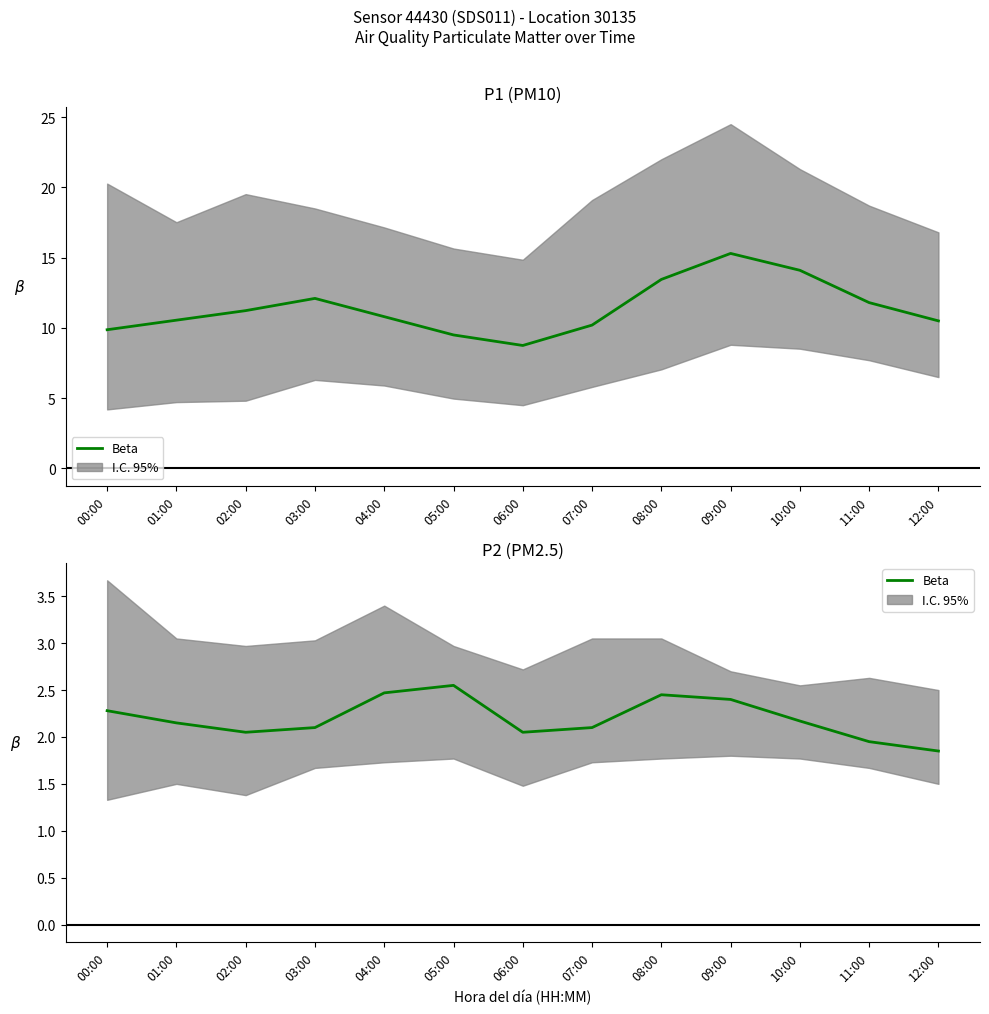

The chart shows a value of 2.3 at 00:00. True or false?

True